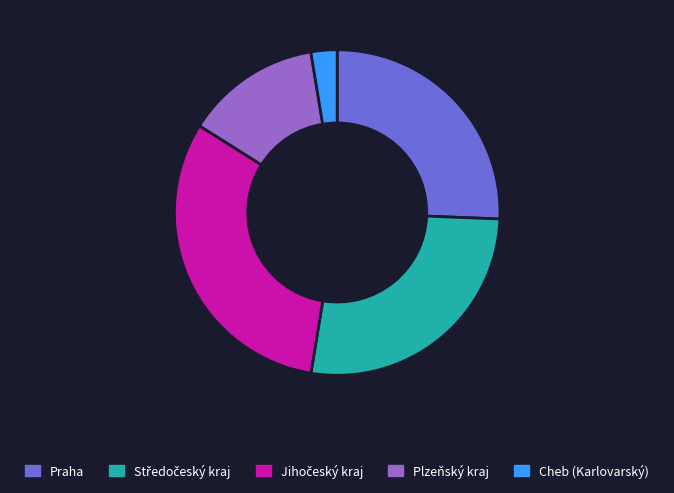

Is there any slice that represents more than half of the pie?

No